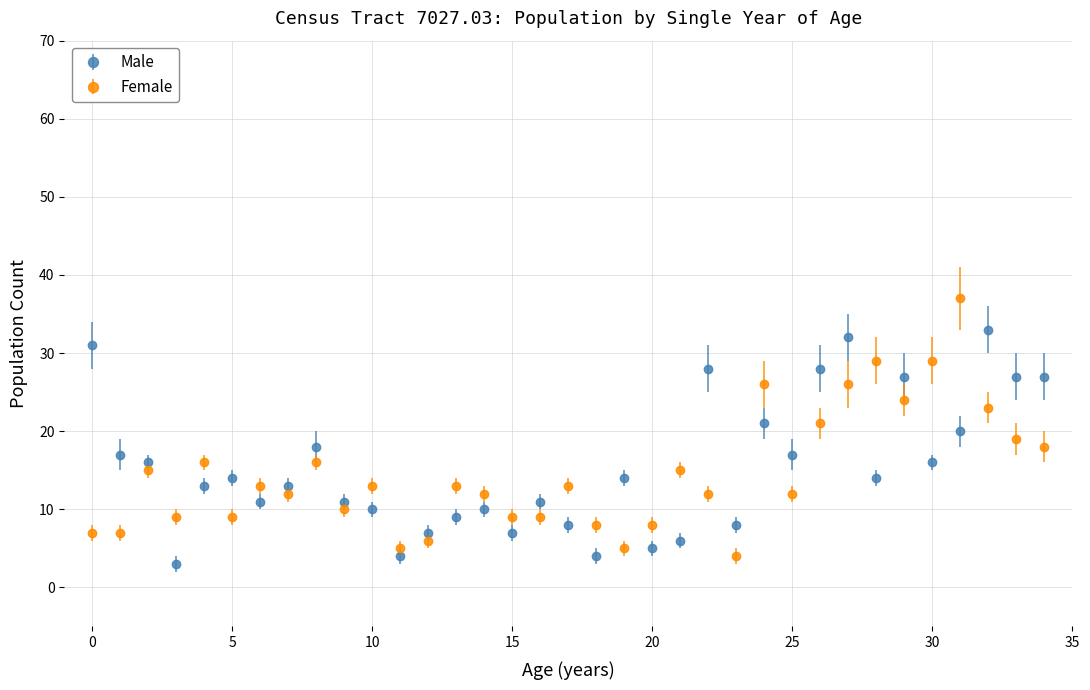

What is the difference between the maximum and minimum values in the Male series?

30